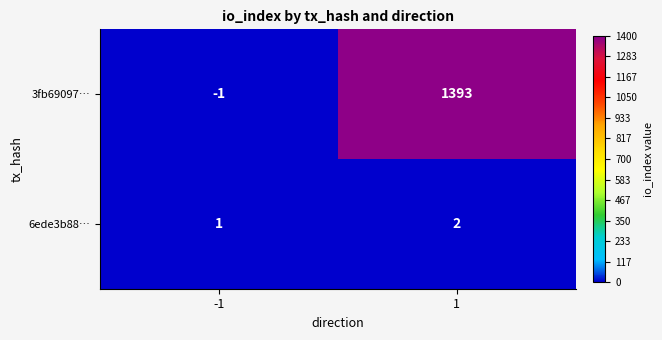

Reading left to right, what are all the values shown in this chart?

3fb69097…: -1=-1	1=1393
6ede3b88…: -1=1	1=2